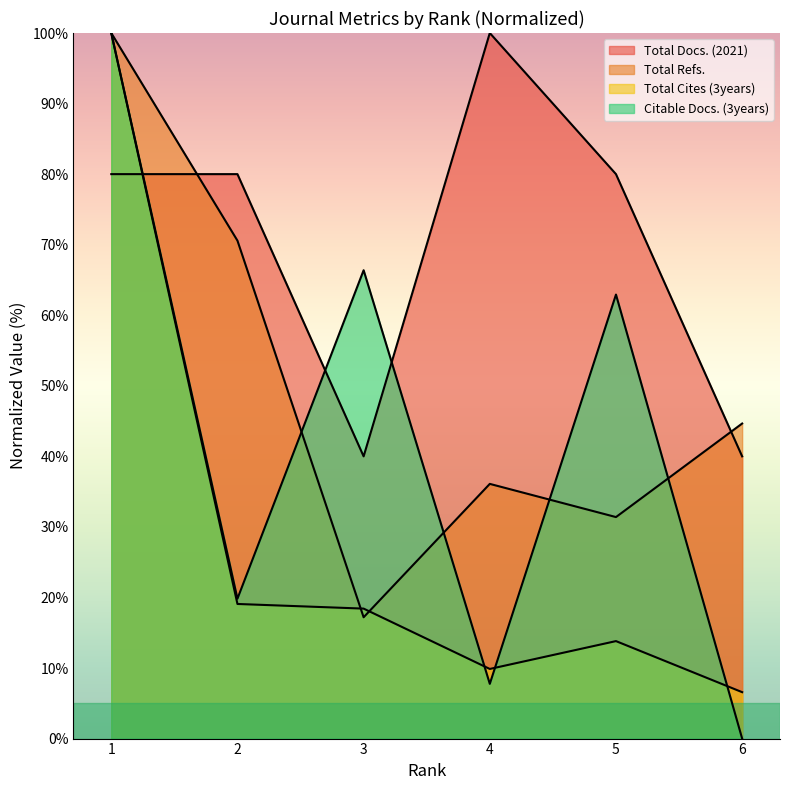

Reading left to right, list all the values displayed in this chart.

Total Docs. (2021): 1=80.0	2=80.0	3=40.0	4=100.0	5=80.0	6=40.0
Total Refs.: 1=100.0	2=70.6	3=17.2	4=36.1	5=31.4	6=44.7
Total Cites (3years): 1=100.0	2=19.1	3=18.4	4=9.9	5=13.8	6=6.6
Citable Docs. (3years): 1=100.0	2=19.8	3=66.4	4=7.8	5=62.9	6=0.0